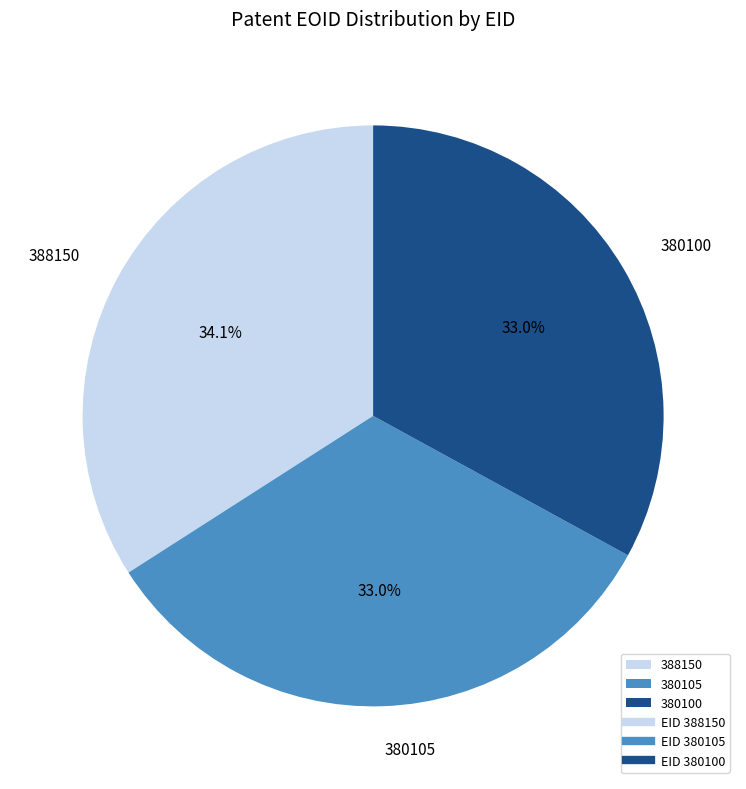

What percentage is the 388150 slice, to the nearest percent?

34%